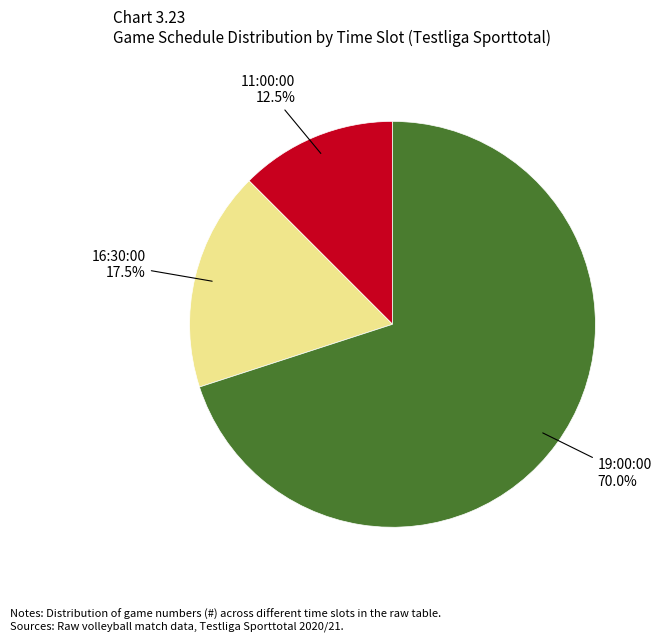

Is there a majority slice in this chart?

Yes